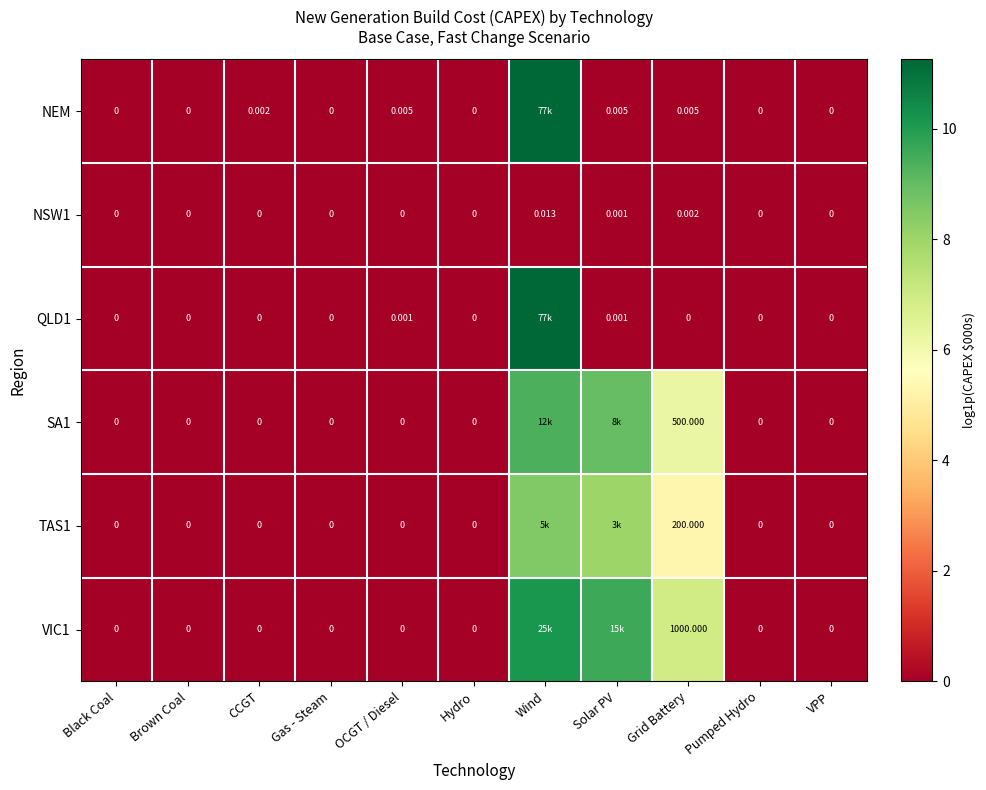

Is the value of QLD1 at Solar PV greater than the value of NEM at Gas - Steam?

Yes